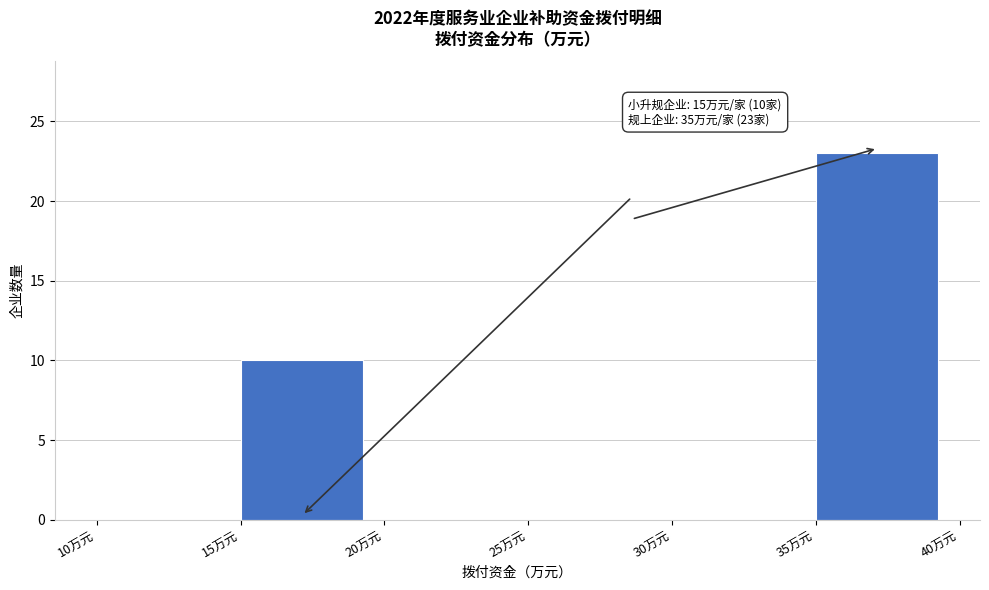

Which range on the x-axis has the tallest bar?

35 to 40